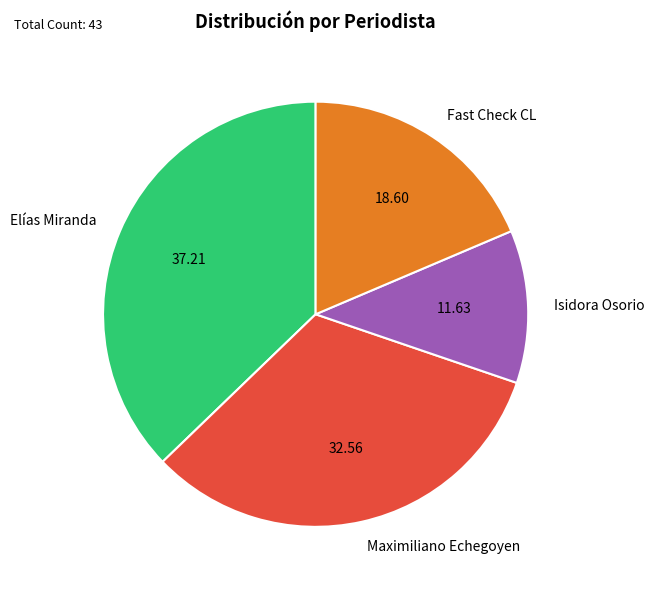

Which has a higher value, Maximiliano Echegoyen or Elías Miranda?

Elías Miranda